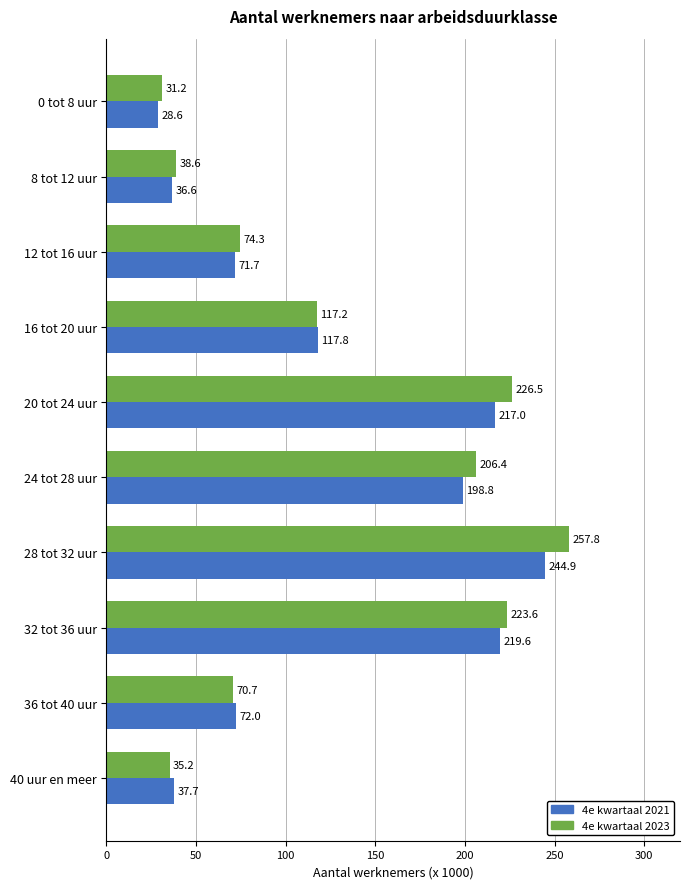

At which label is 4e kwartaal 2023 closest to 144?

16 tot 20 uur